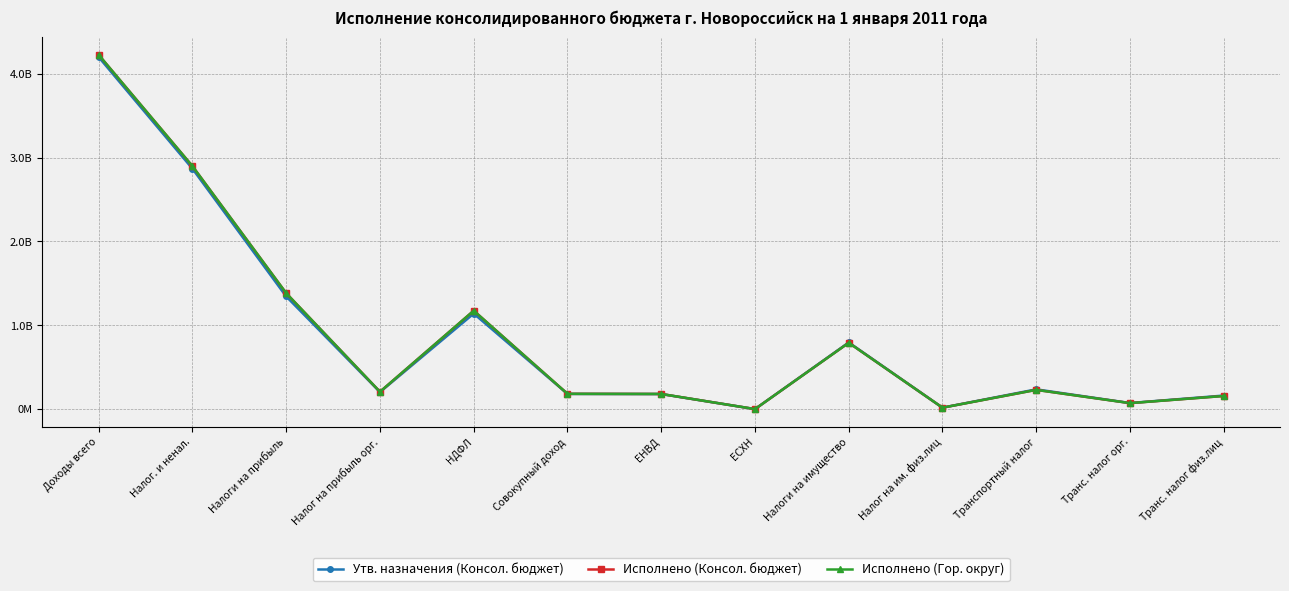

Reading left to right, extract all data points from this chart.

Утв. назначения (Консол. бюджет): Доходы всего=4197331911.3	Налог. и ненал.=2866790411.3	Налоги на прибыль=1344013000.0	Налог на прибыль орг.=204000000.0	НДФЛ=1140013000.0	Совокупный доход=182500000.0	ЕНВД=181000000.0	ЕСХН=1500000.0	Налоги на имущество=796095000.0	Налог на им. физ.лиц=18715000.0	Транспортный налог=237000000.0	Транс. налог орг.=74000000.0	Транс. налог физ.лиц=163000000.0
Исполнено (Консол. бюджет): Доходы всего=4223761671.8	Налог. и ненал.=2897181116.8	Налоги на прибыль=1382907761.0	Налог на прибыль орг.=208058115.9	НДФЛ=1174849645.0	Совокупный доход=183536624.3	ЕНВД=181896498.0	ЕСХН=1640126.3	Налоги на имущество=792181473.1	Налог на им. физ.лиц=18627272.7	Транспортный налог=230765795.0	Транс. налог орг.=72785537.8	Транс. налог физ.лиц=157980257.2
Исполнено (Гор. округ): Доходы всего=4223761671.8	Налог. и ненал.=2897181116.8	Налоги на прибыль=1382907761.0	Налог на прибыль орг.=208058115.9	НДФЛ=1174849645.0	Совокупный доход=183536624.3	ЕНВД=181896498.0	ЕСХН=1640126.3	Налоги на имущество=792181473.1	Налог на им. физ.лиц=18627272.7	Транспортный налог=230765795.0	Транс. налог орг.=72785537.8	Транс. налог физ.лиц=157980257.2